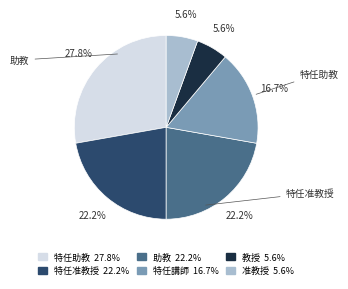

What is the largest slice in the pie chart?

特任助教